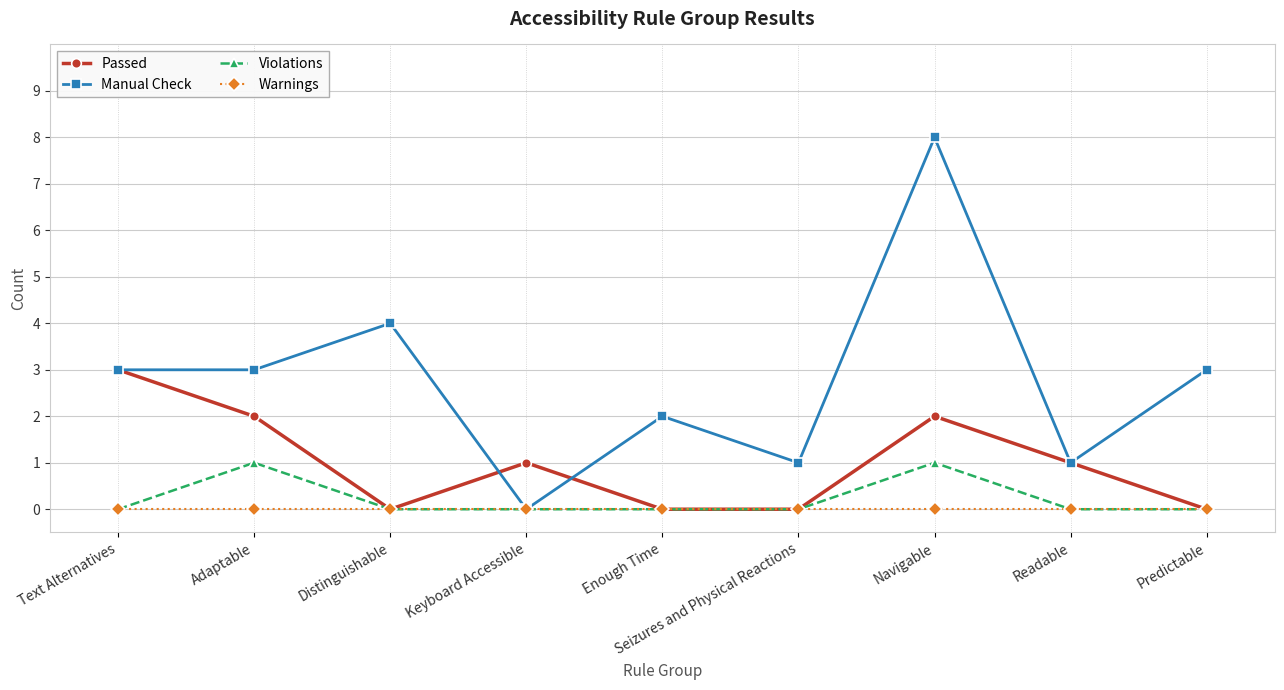

What is the difference between the maximum and minimum values in the Manual Check series?

8